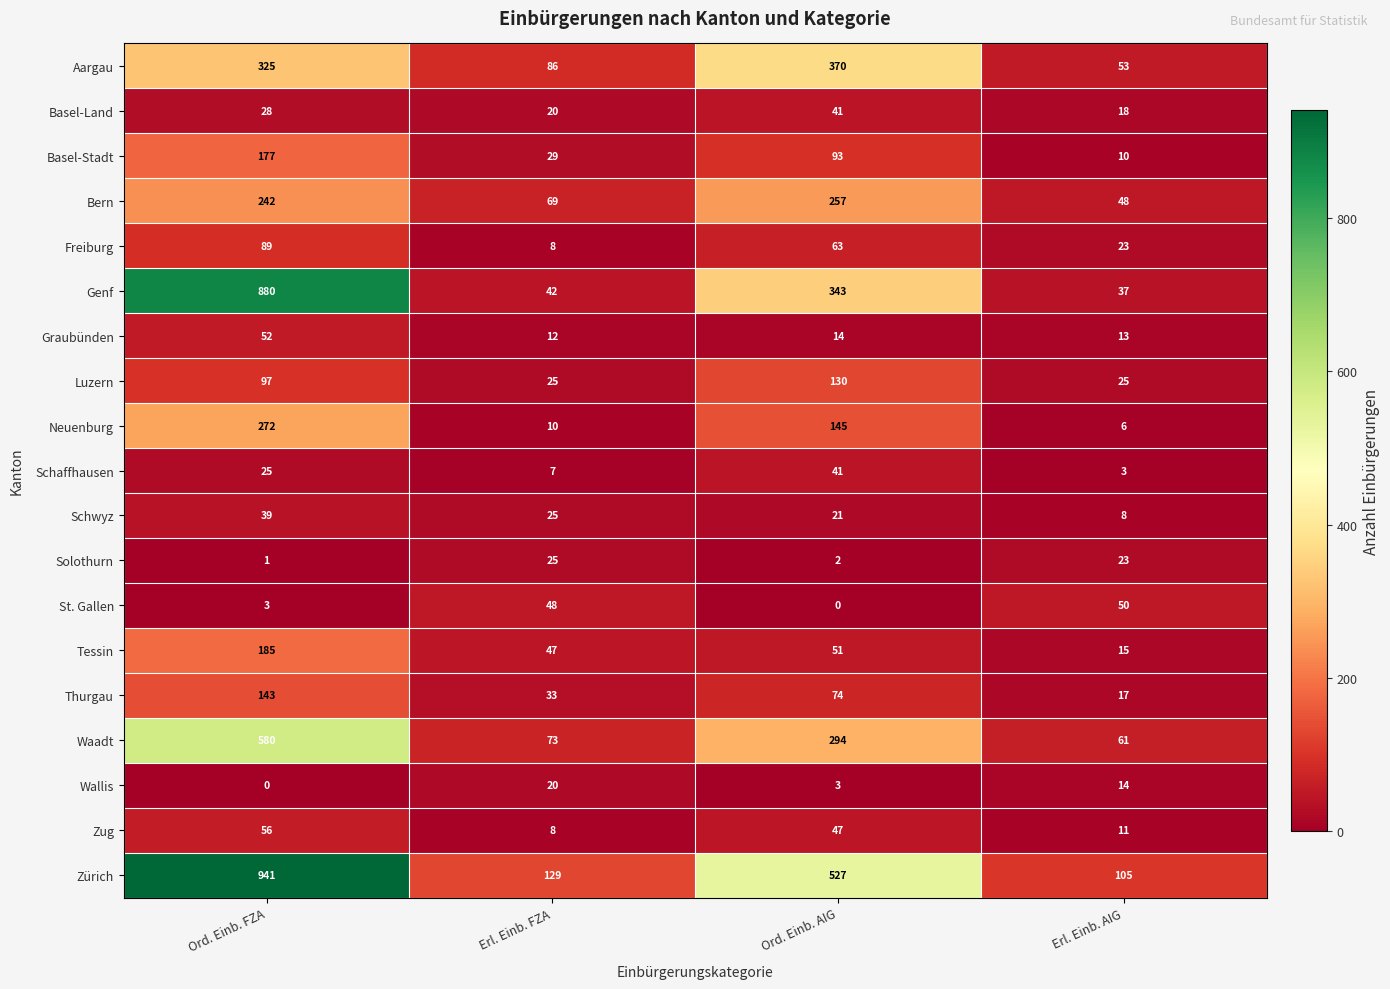

At which label is St. Gallen closest to 25?

Ord. Einb. FZA